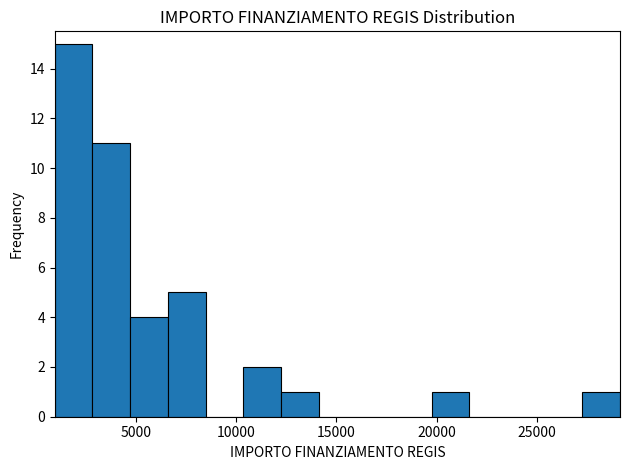

Read against the x-axis, roughly where is the centre of the tallest bar?

2000